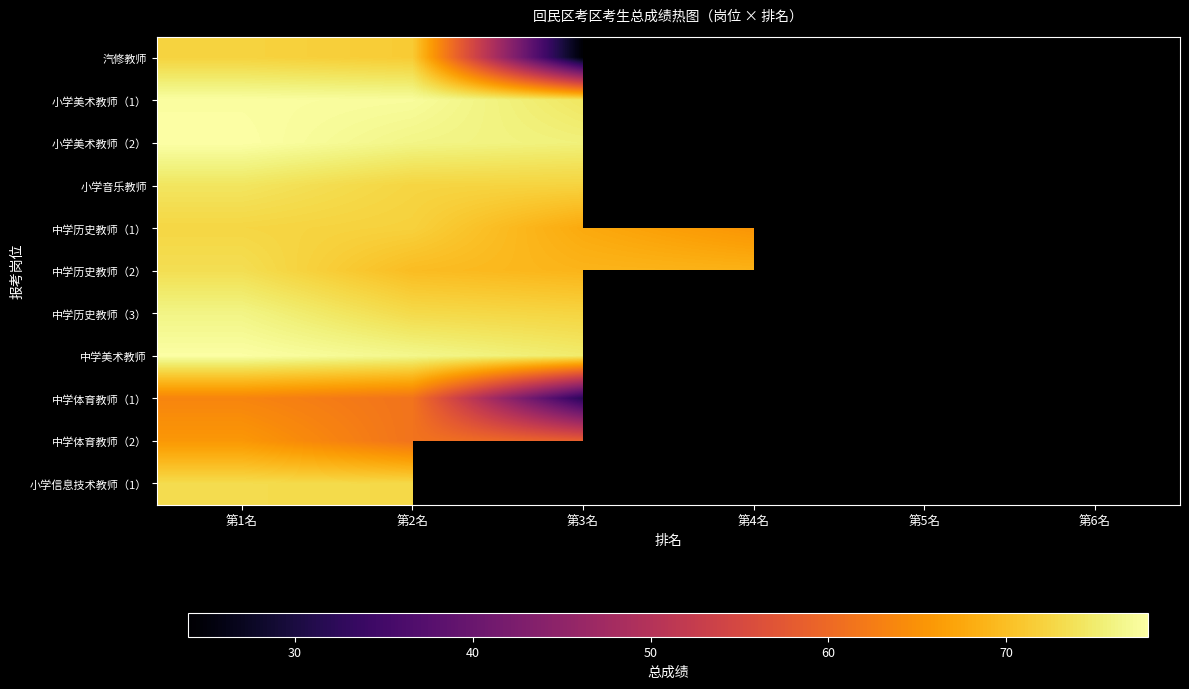

What is the total value across all series at 第1名?

804.7